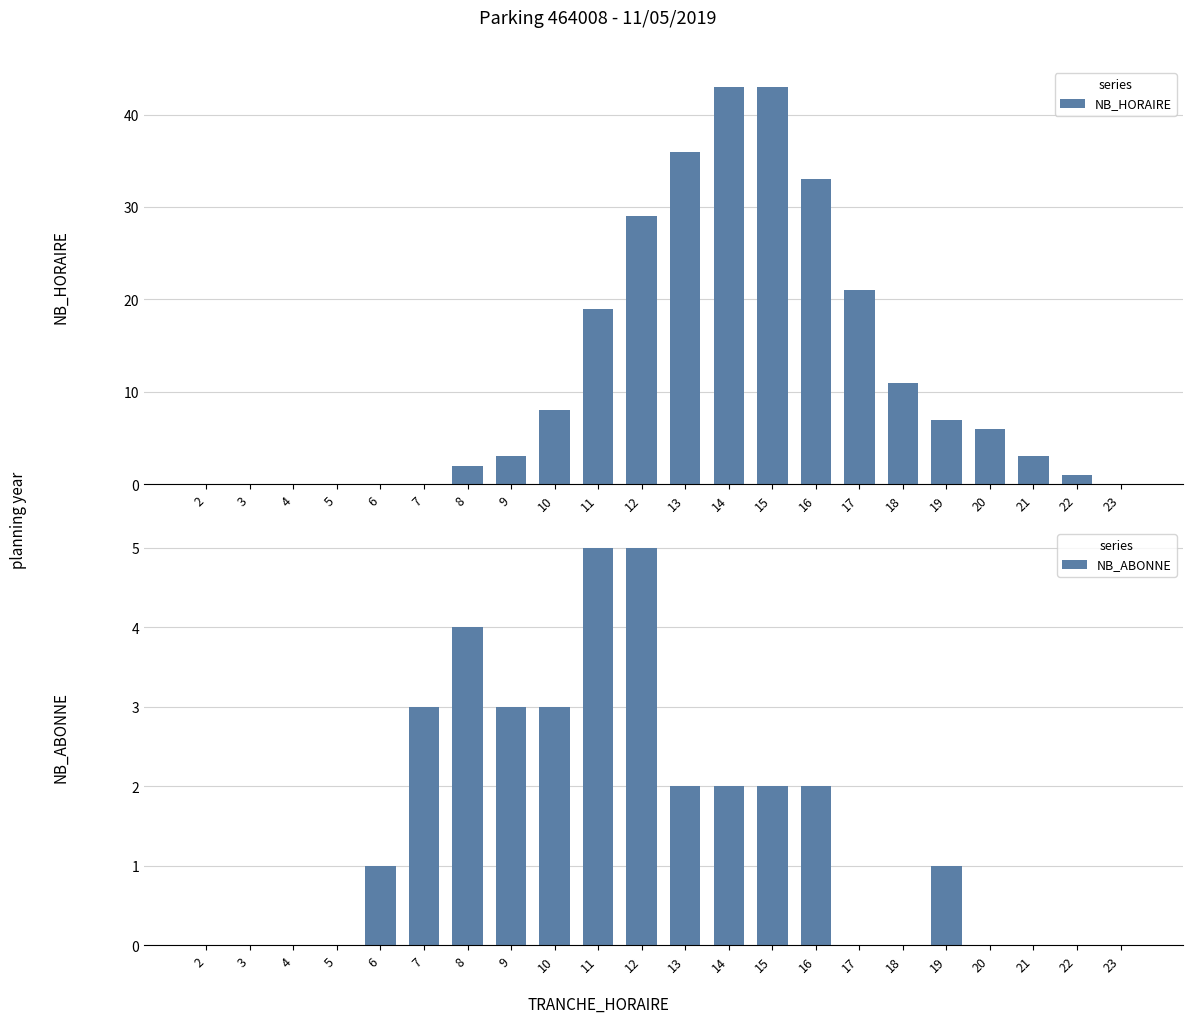

Reading right to left, extract all data points from this chart.

NB_HORAIRE: 23=0	22=1	21=3	20=6	19=7	18=11	17=21	16=33	15=43	14=43	13=36	12=29	11=19	10=8	9=3	8=2	7=0	6=0	5=0	4=0	3=0	2=0
NB_ABONNE: 23=0	22=0	21=0	20=0	19=1	18=0	17=0	16=2	15=2	14=2	13=2	12=5	11=5	10=3	9=3	8=4	7=3	6=1	5=0	4=0	3=0	2=0